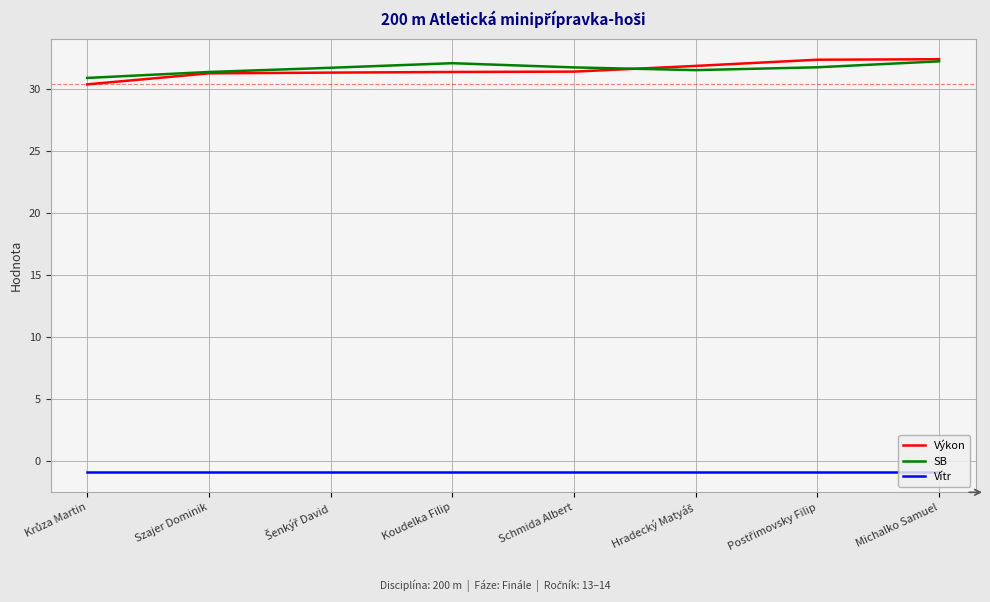

The value of Vítr at Koudelka Filip is -0.9. True or false?

True